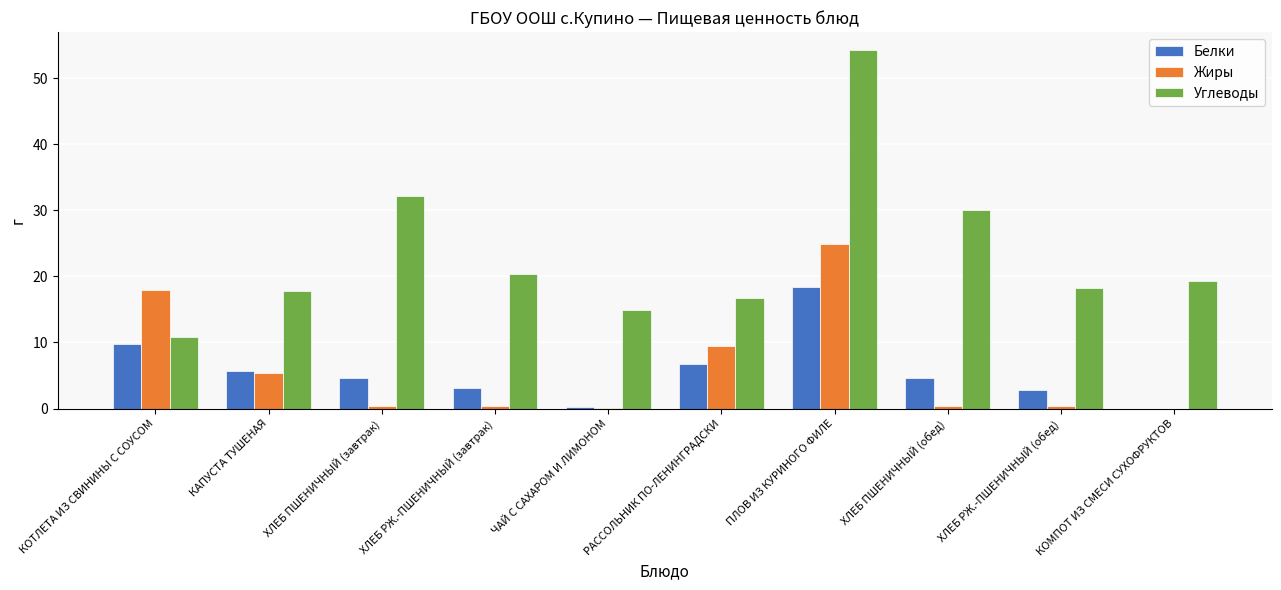

Between КОТЛЕТА ИЗ СВИНИНЫ С СОУСОМ and ЧАЙ С САХАРОМ И ЛИМОНОМ, which series saw the biggest shift?

Жиры